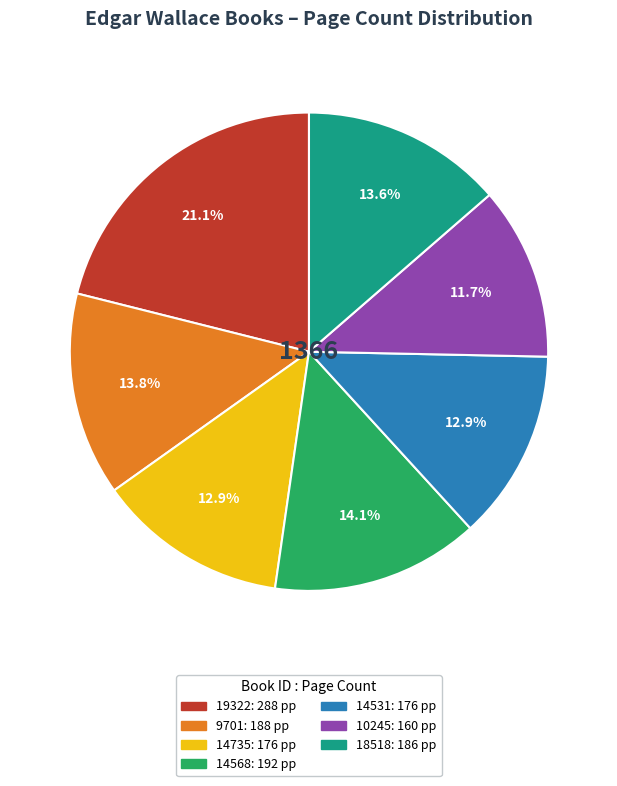

Is there a majority slice in this chart?

No